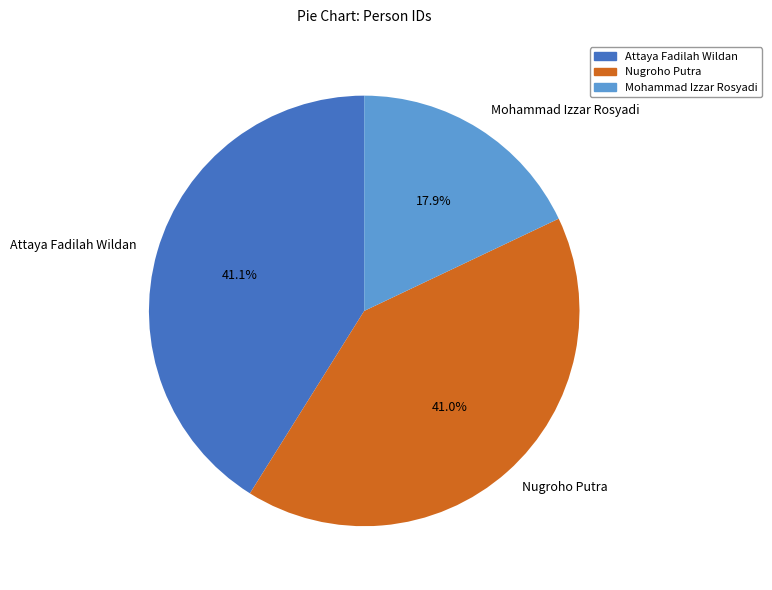

How many segments does this pie chart have?

3